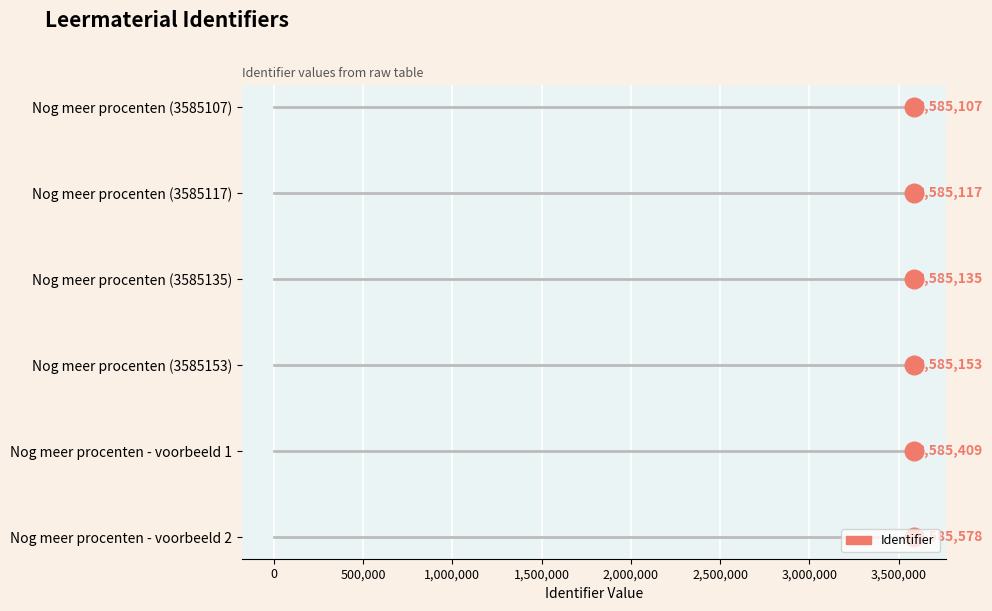

Which has a higher value, 500,000 or 0?

500,000